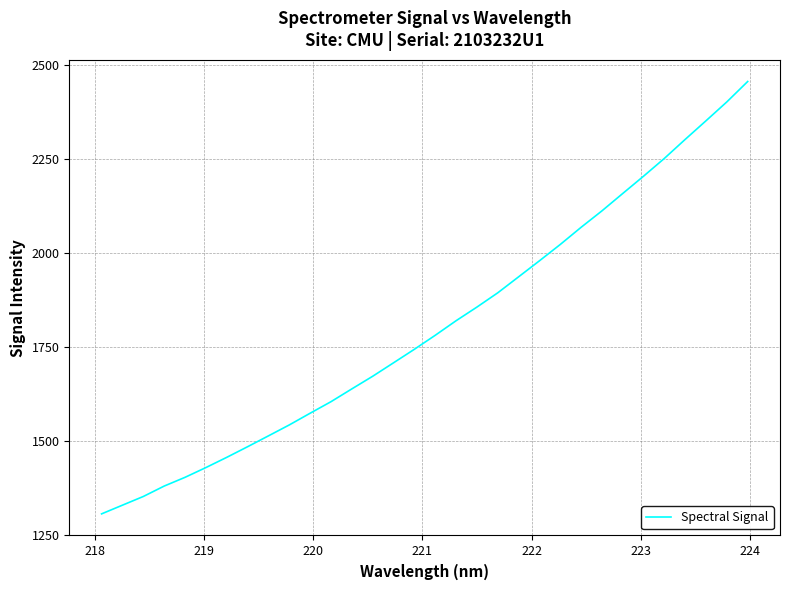

What is the greatest value displayed?

2454.9